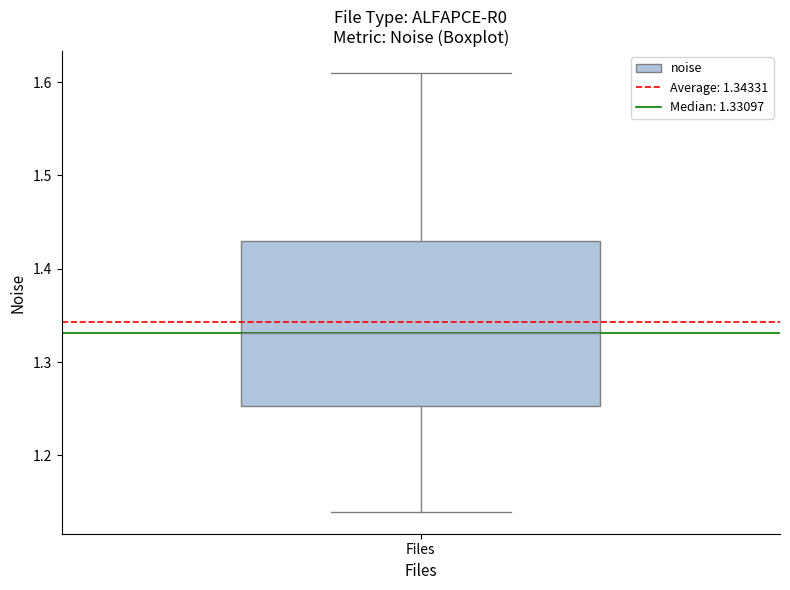

Where does the median line of the box for Files sit on the y-axis? The values are not printed on the chart, so give them approximately, as read against the axis.

1.33